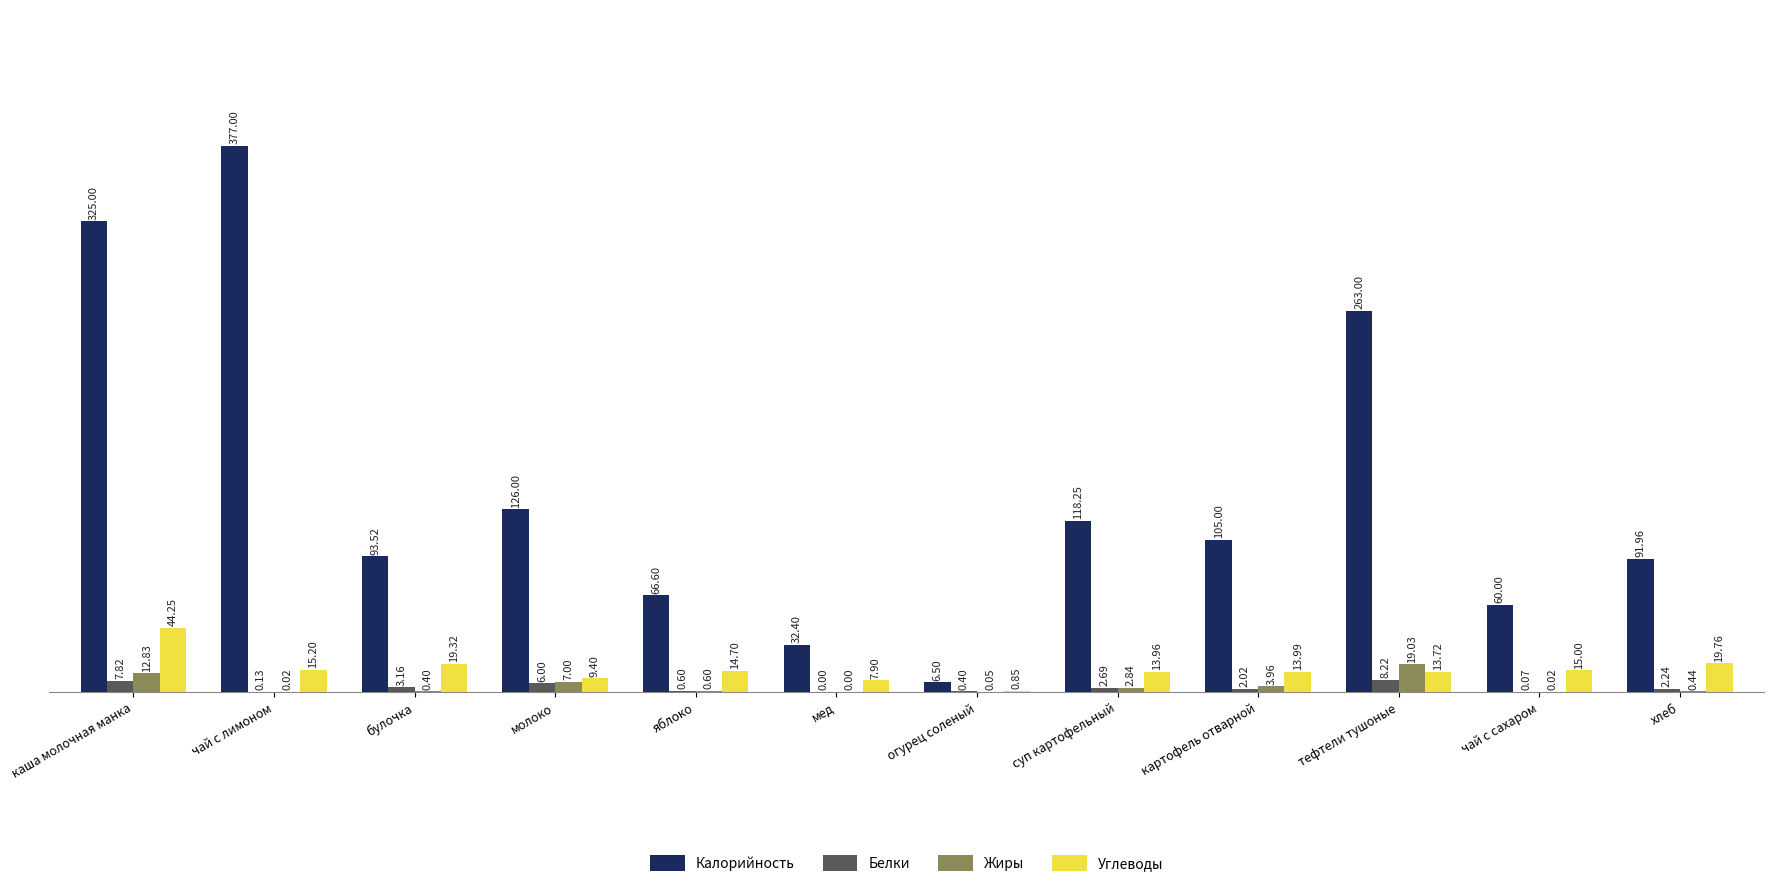

Which series changed the most between каша молочная манка and булочка?

Калорийность